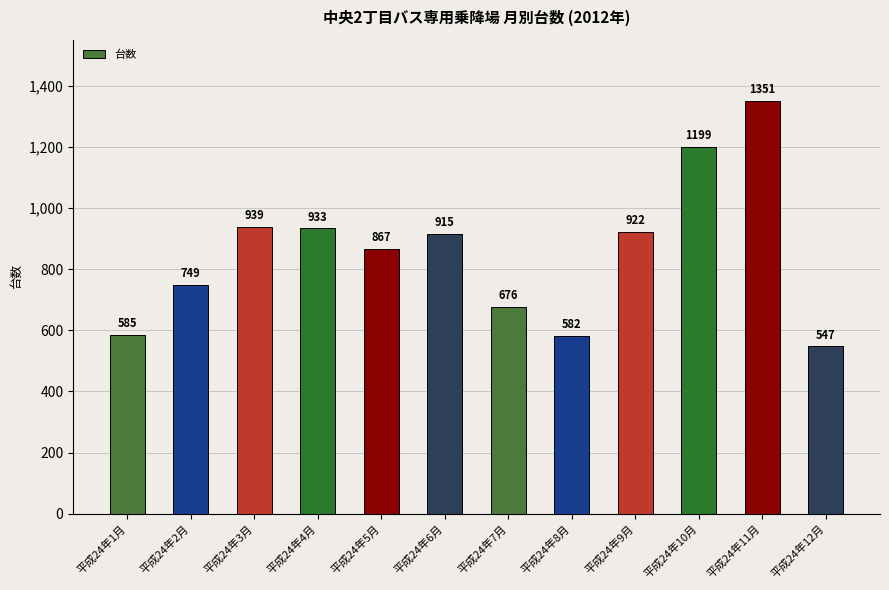

Reading left to right, list all the values displayed in this chart.

平成24年1月=585	平成24年2月=749	平成24年3月=939	平成24年4月=933	平成24年5月=867	平成24年6月=915	平成24年7月=676	平成24年8月=582	平成24年9月=922	平成24年10月=1199	平成24年11月=1351	平成24年12月=547